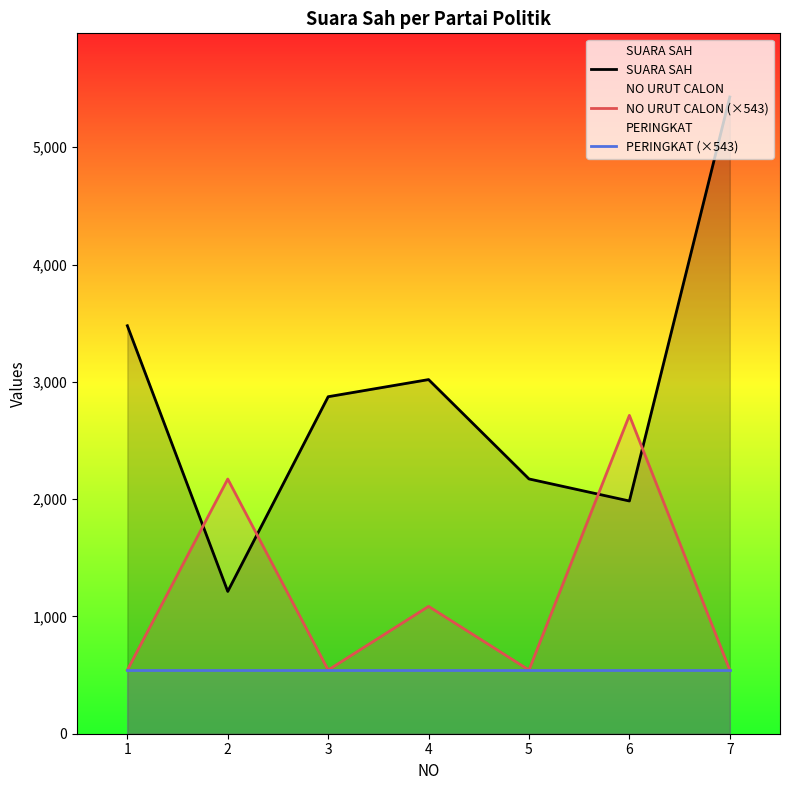

Reading right to left, list all the values displayed in this chart.

SUARA SAH: 5428.0	1984.0	2172.0	3019.0	2873.0	1213.0	3478.0
NO URUT CALON (×543): 542.8	2714.0	542.8	1085.6	542.8	2171.2	542.8
PERINGKAT (×543): 542.8	542.8	542.8	542.8	542.8	542.8	542.8